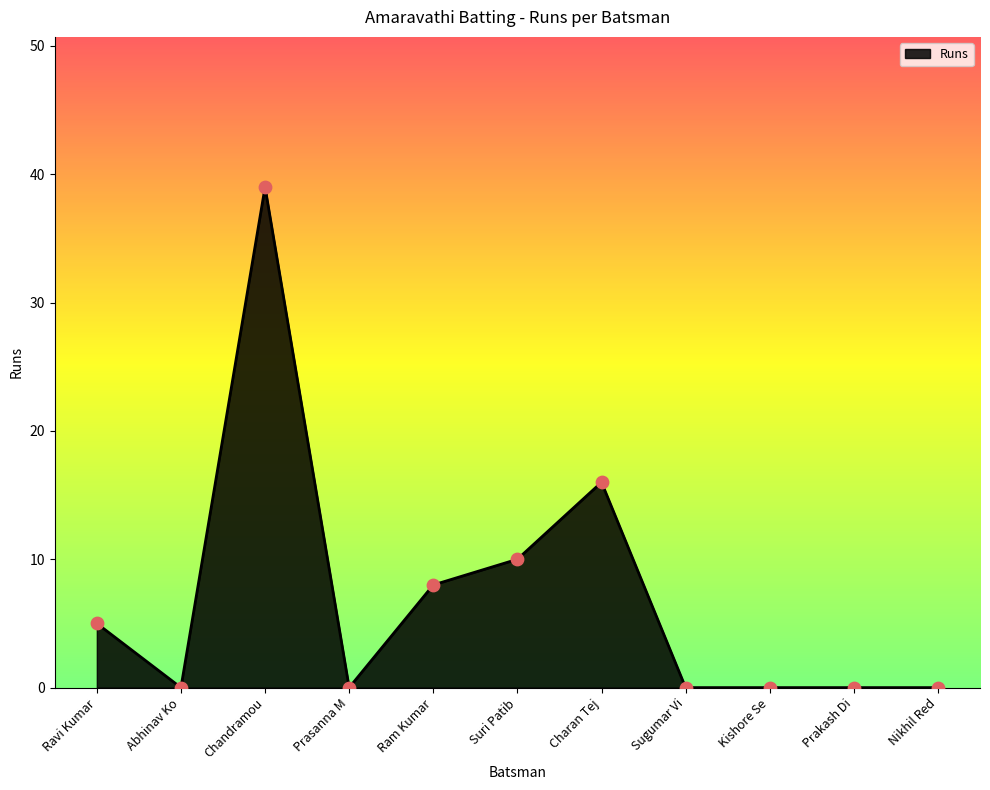

What is the change in value from Charan Tej to Prakash Di?

-16